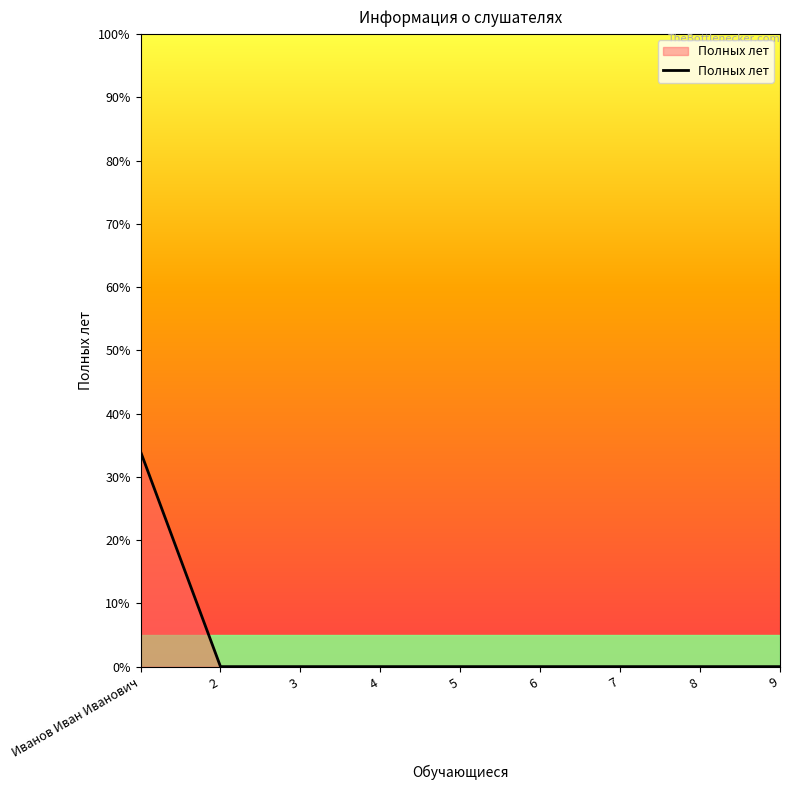

True or false: the data shows -23 at 6.

False